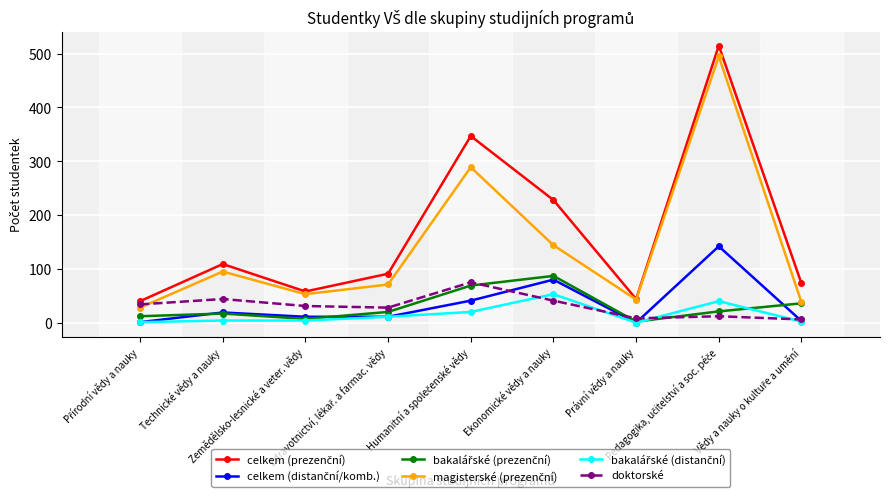

What position from the left is Právní vědy a nauky?

7